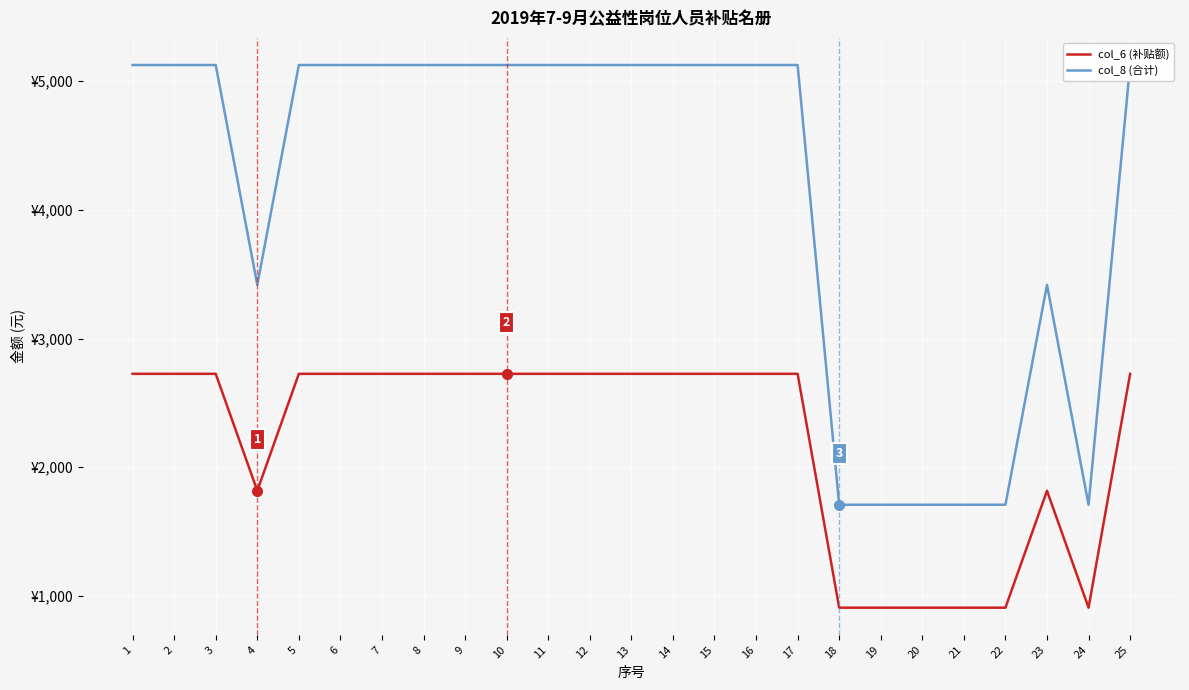

What is the sum of all col_6 (补贴额) values?

55433.1